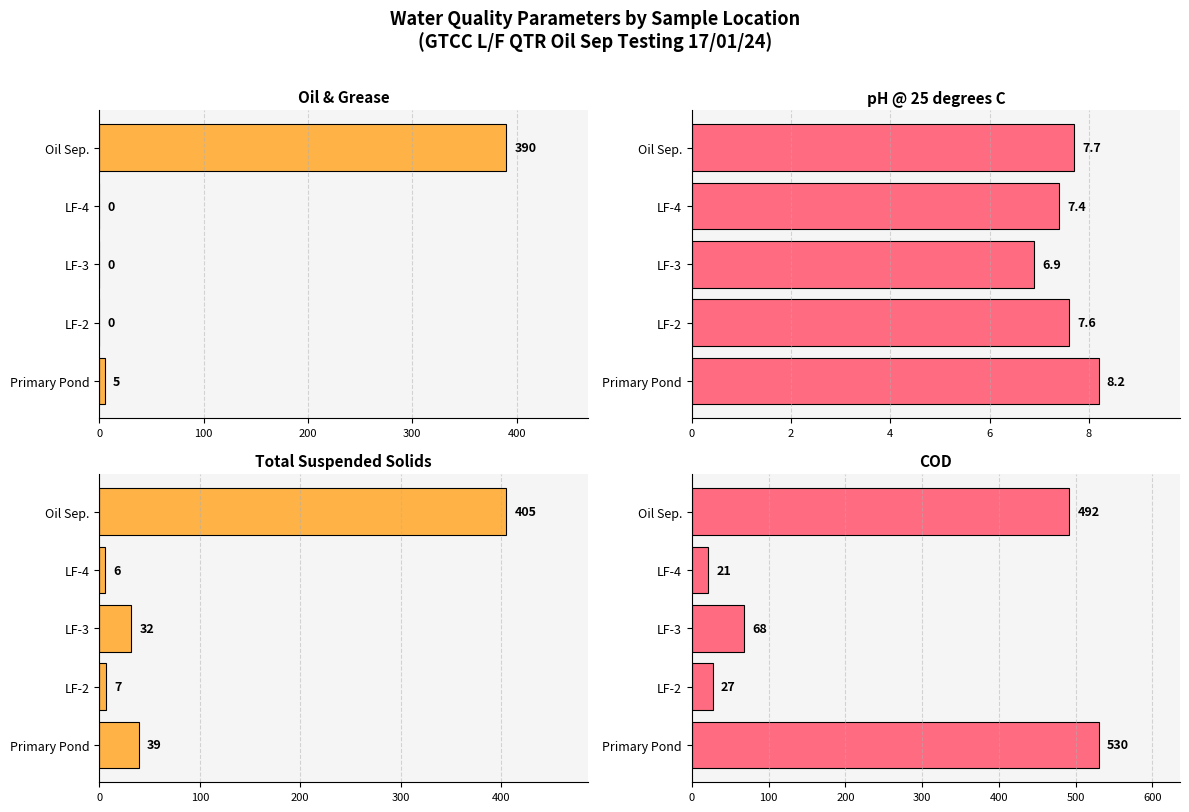

What is the maximum value shown in the chart?

530.0